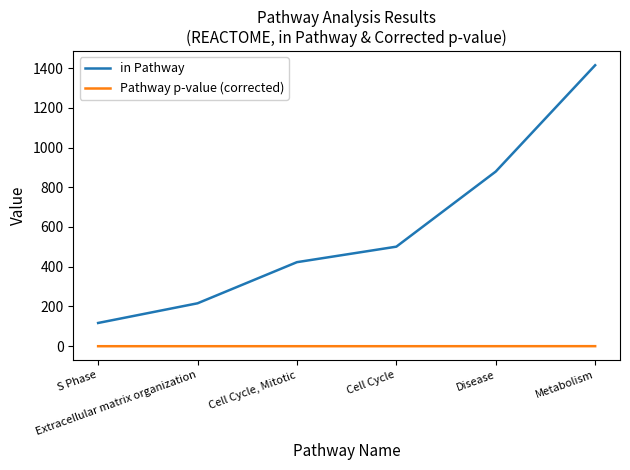

How many lines are shown in the chart?

2